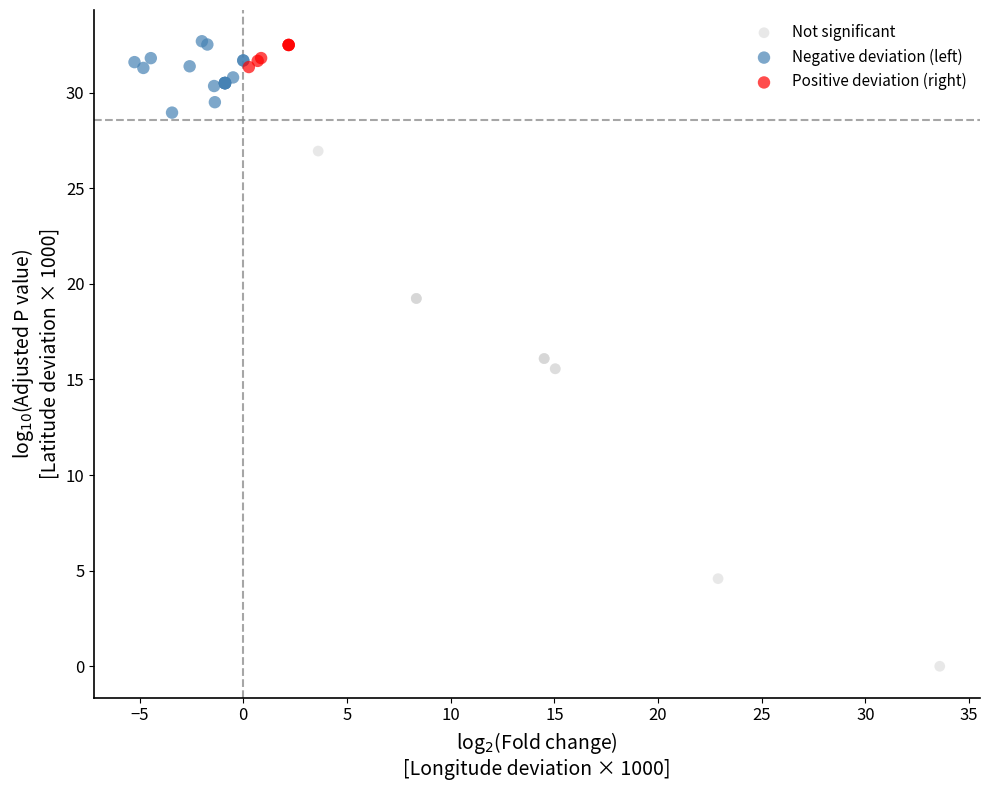

Which series reaches the minimum Y coordinate?

Not significant